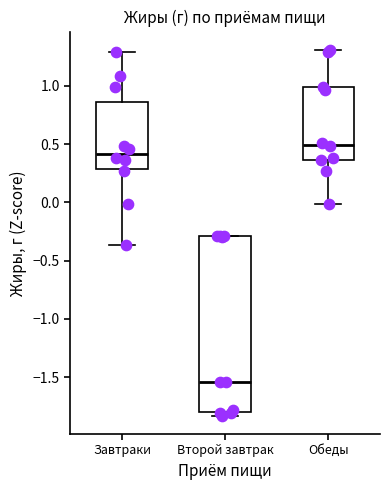

Where is the upper edge of the box for Обеды on the y-axis? The values are not printed on the chart, so give them approximately, as read against the axis.

1.00